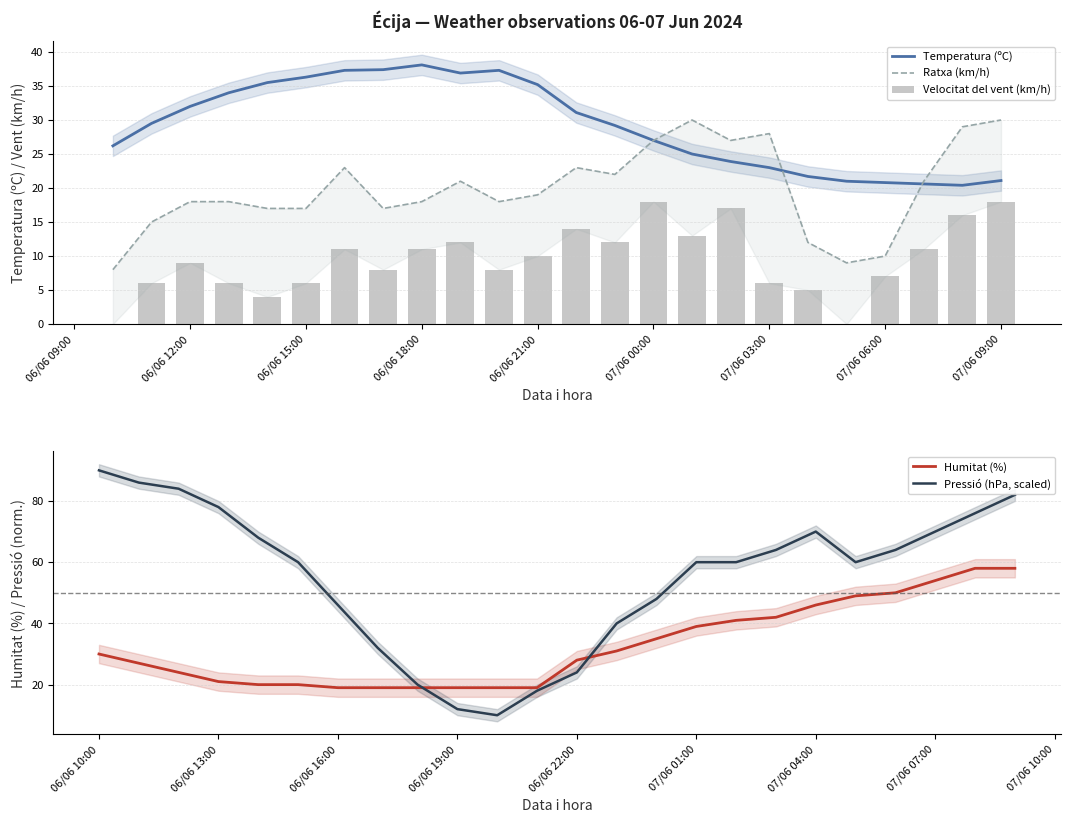

The Temperatura (ºC) series shows 61.2 at 06/06 21:00. True or false?

False